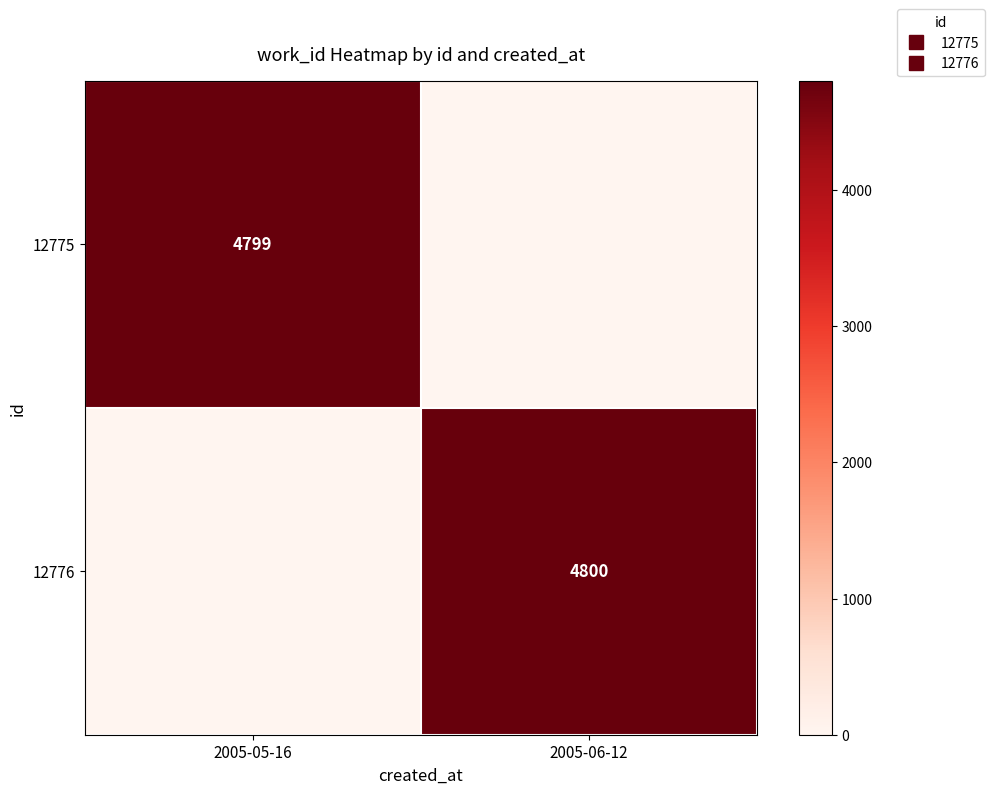

Count the 12775 values in the range 0 to 4799.

2